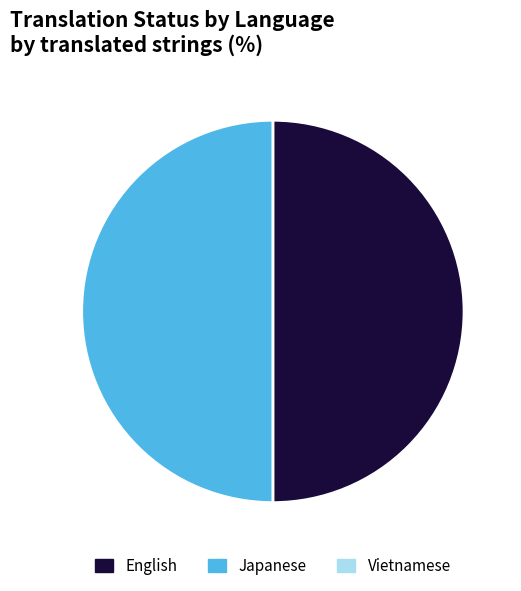

Count the number of slices in the pie.

2